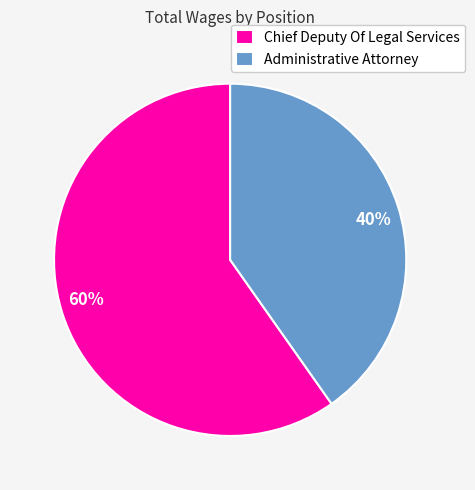

Do 40% and 60% together represent more than half of the pie?

Yes